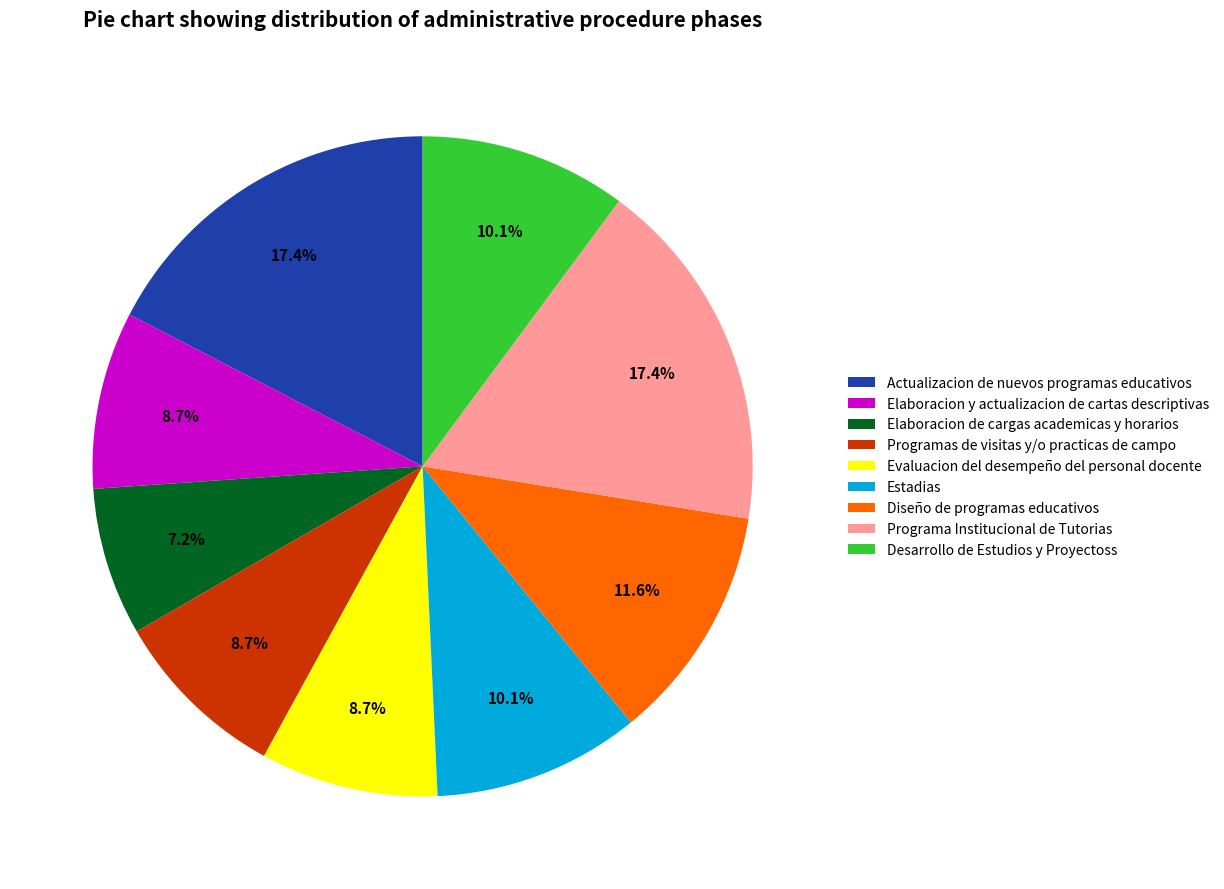

Is there a majority slice in this chart?

No